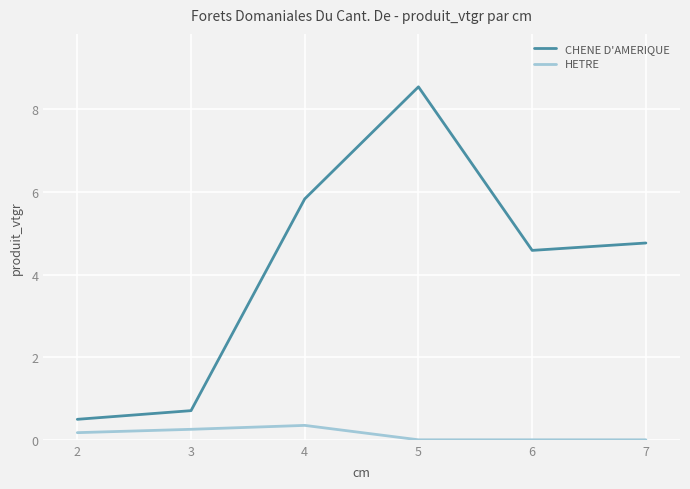

What is the highest value of the HETRE series?

0.3